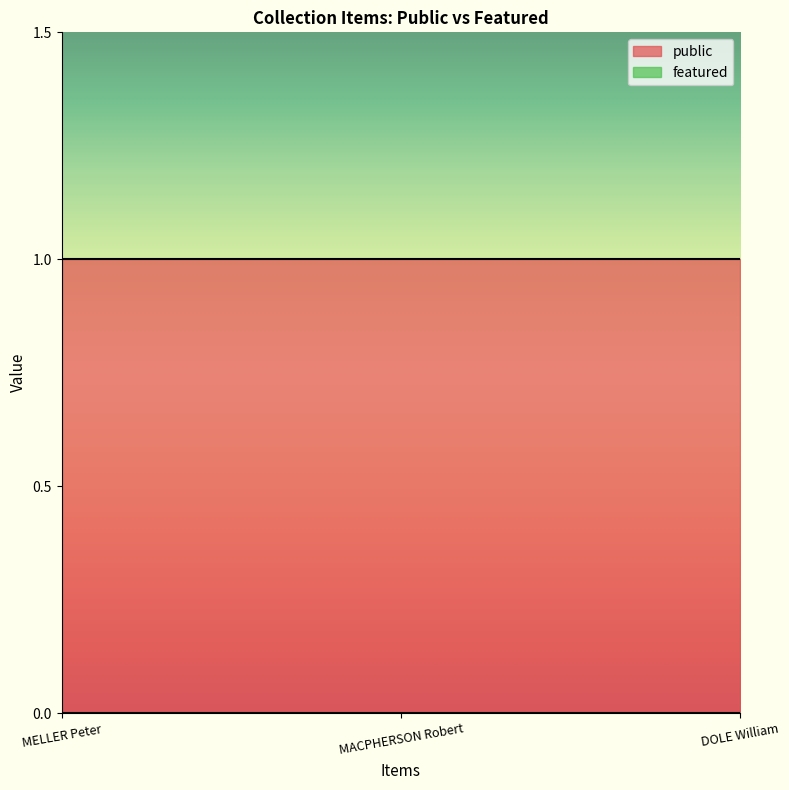

Which series has the largest total across all categories?

public